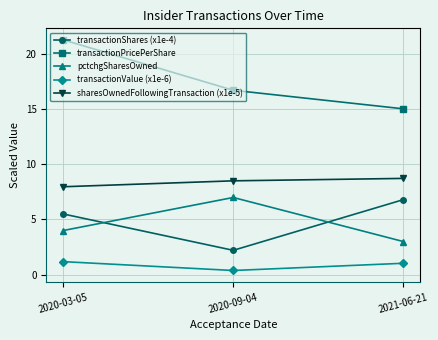

Reading right to left, list all the values displayed in this chart.

transactionShares (x1e-4): 6.8	2.2	5.5
transactionPricePerShare: 15.1	16.7	21.3
pctchgSharesOwned: 3.0	7.0	4.0
transactionValue (x1e-6): 1.0	0.4	1.2
sharesOwnedFollowingTransaction (x1e-5): 8.7	8.5	8.0